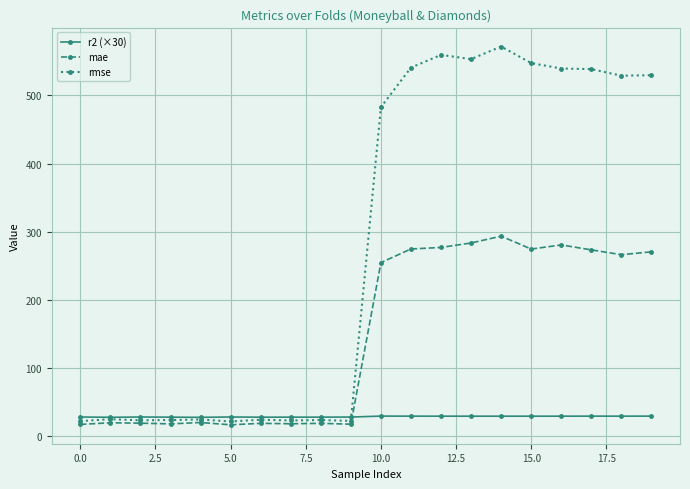

Which series has the largest total across all categories?

rmse